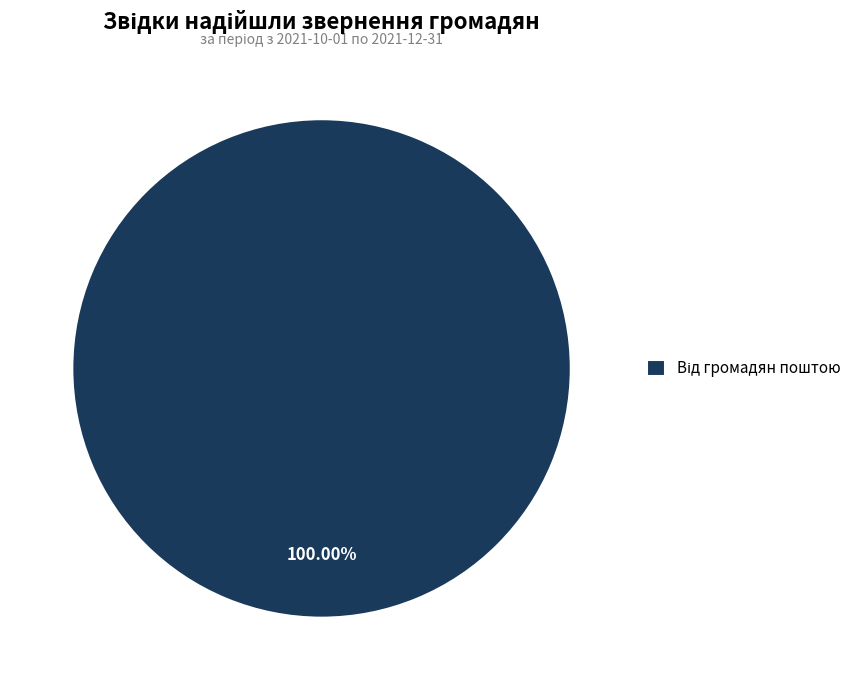

How many segments does this pie chart have?

1